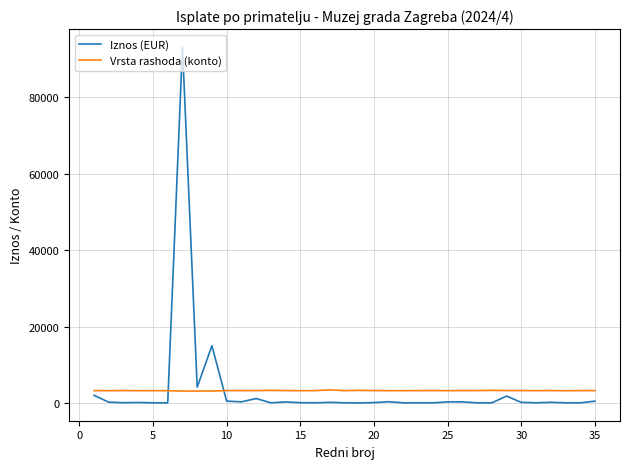

How many distinct data groups are displayed?

2